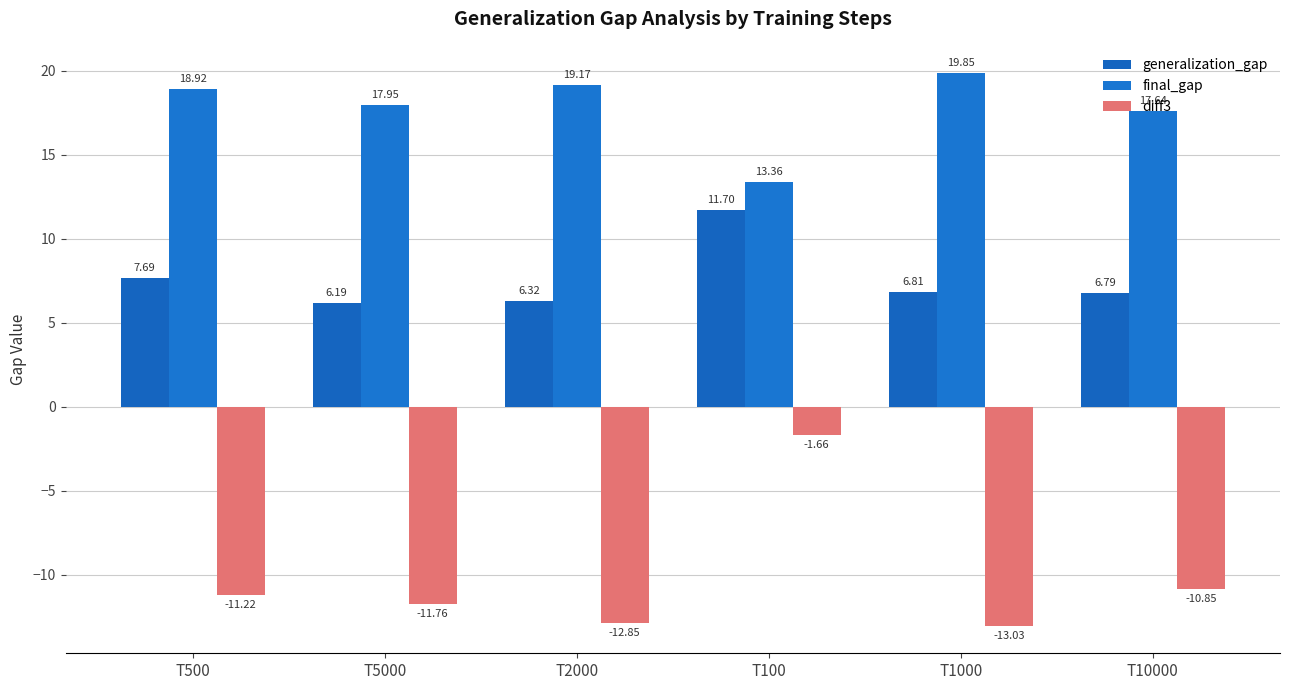

How many groups of bars are there?

6